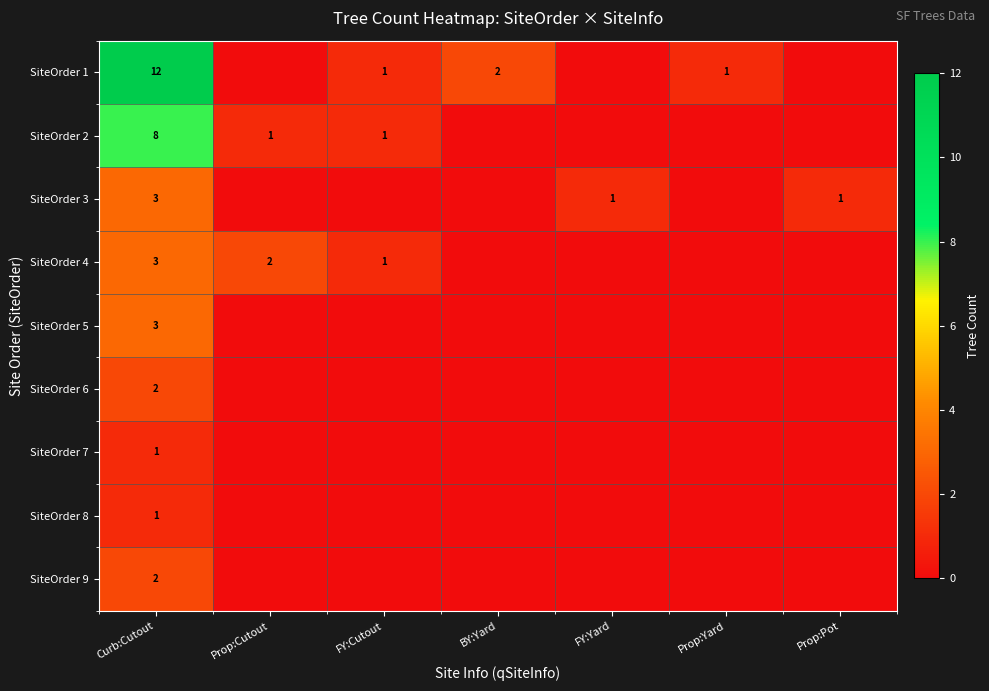

The SiteOrder 8 series shows 1 at Curb:Cutout. True or false?

True